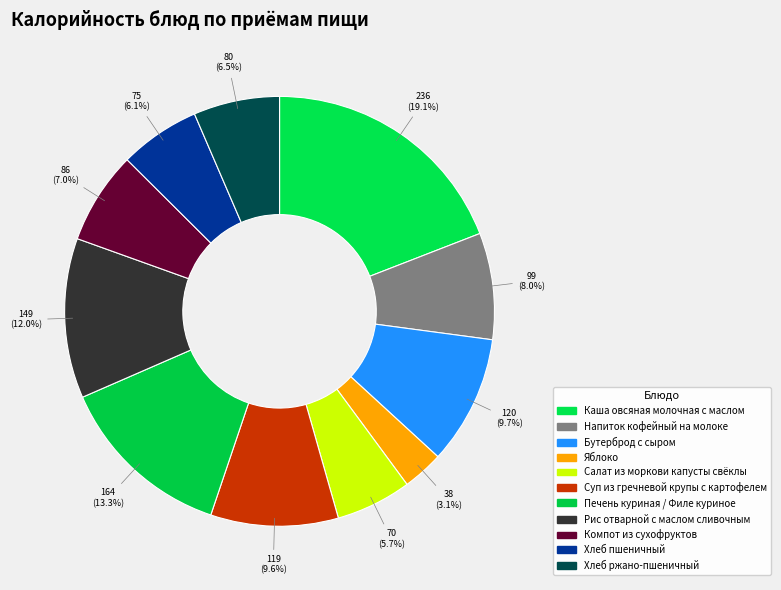

Count the number of slices in the pie.

11